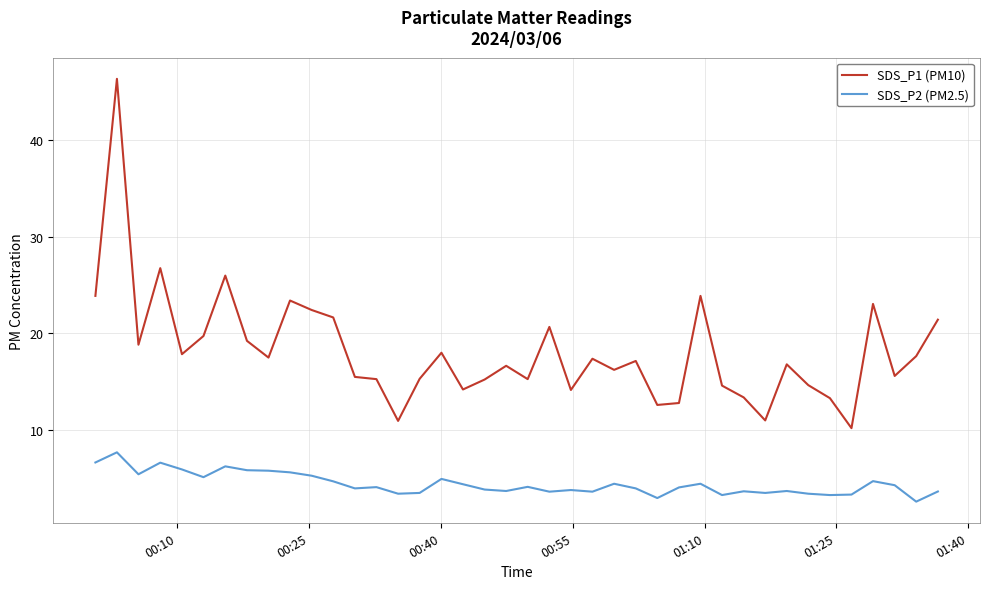

True or false: SDS_P1 (PM10) and SDS_P2 (PM2.5) intersect in this chart.

False